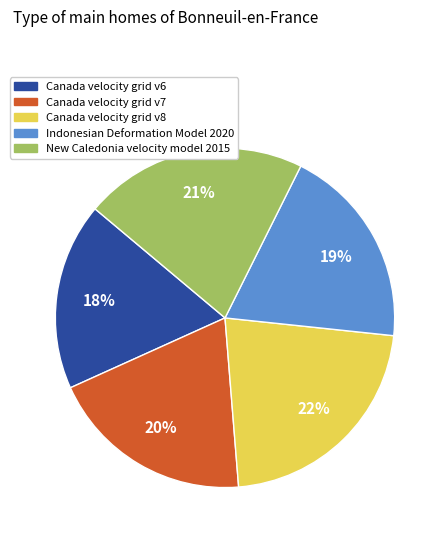

Which has a higher value, Canada velocity grid v7 or New Caledonia velocity model 2015?

New Caledonia velocity model 2015